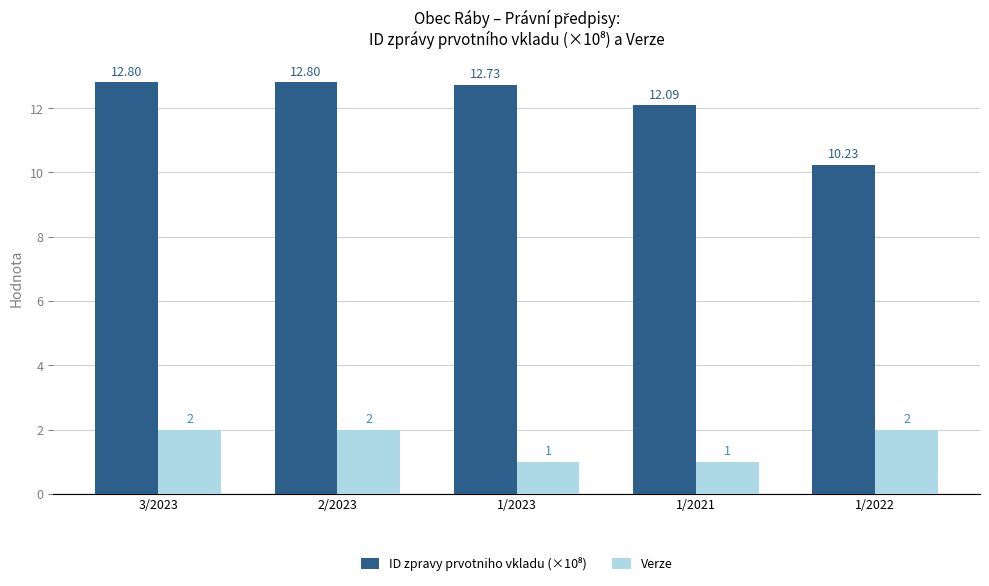

At how many categories does at least one series exceed 7?

5